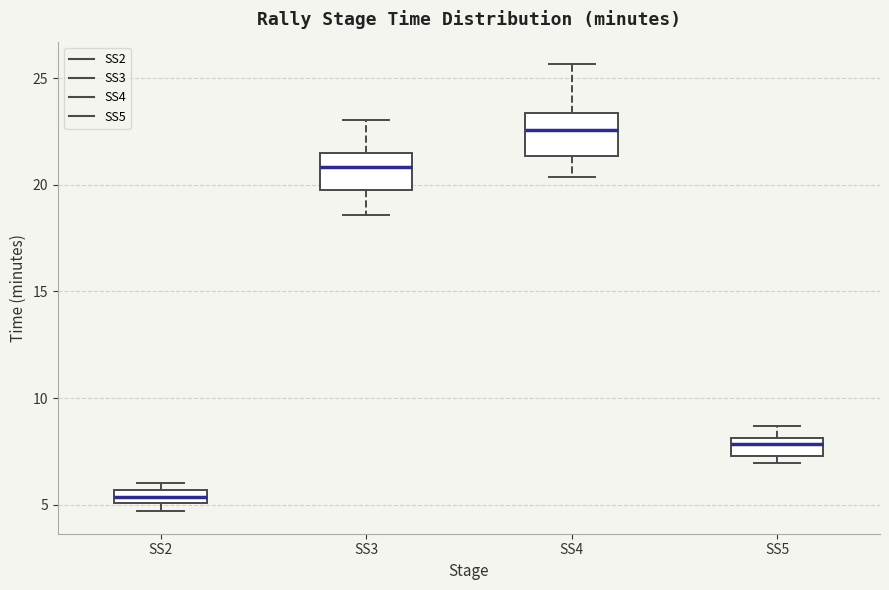

Which box has the lowest median line?

SS2